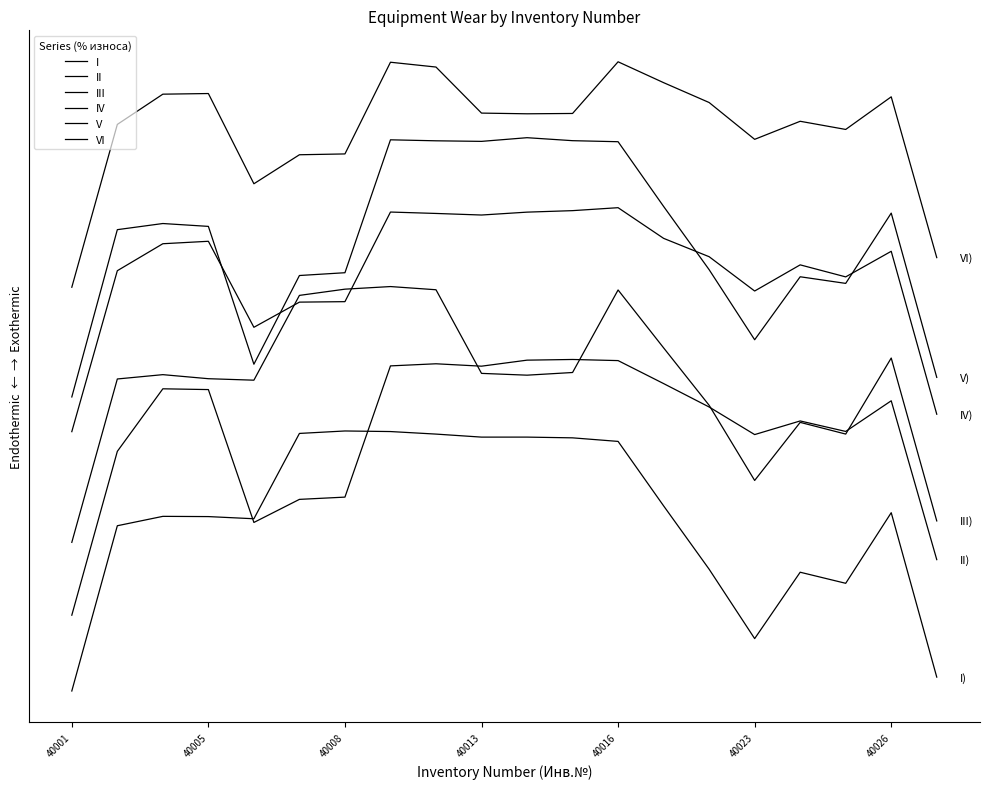

True or false: II and IV intersect in this chart.

False